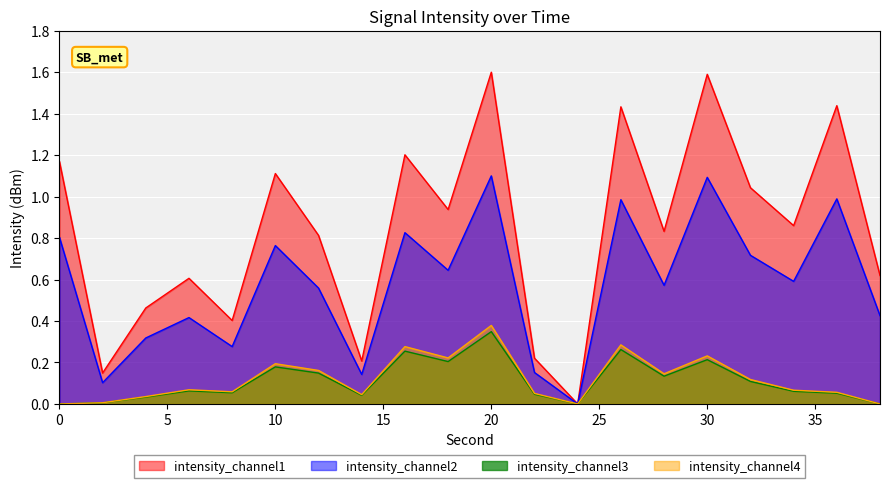

True or false: intensity_shifted and intensity(dBm) cross at least once.

False